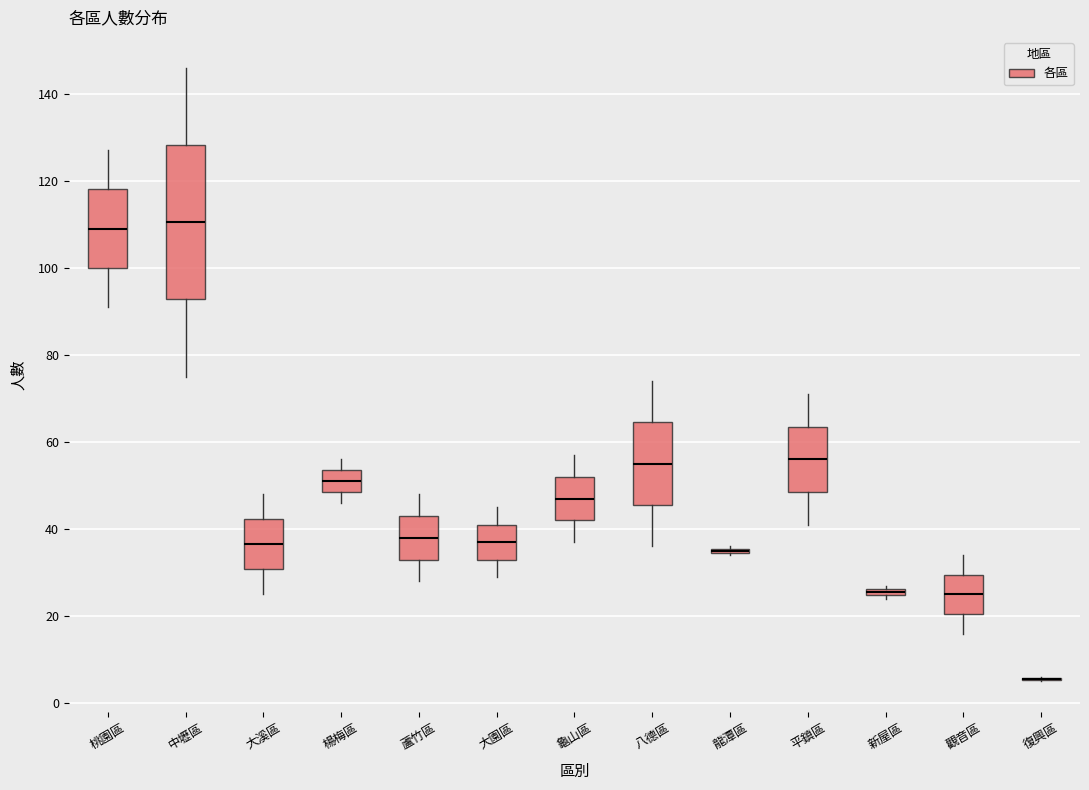

Comparing the boxes themselves (not the whiskers), which one is the tallest?

中壢區